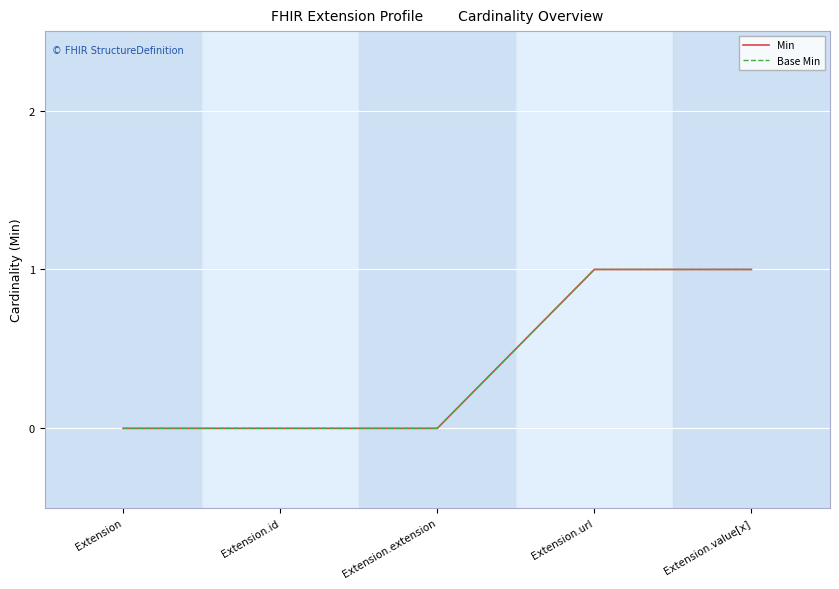

Is this an area chart (filled region under the line)?

No